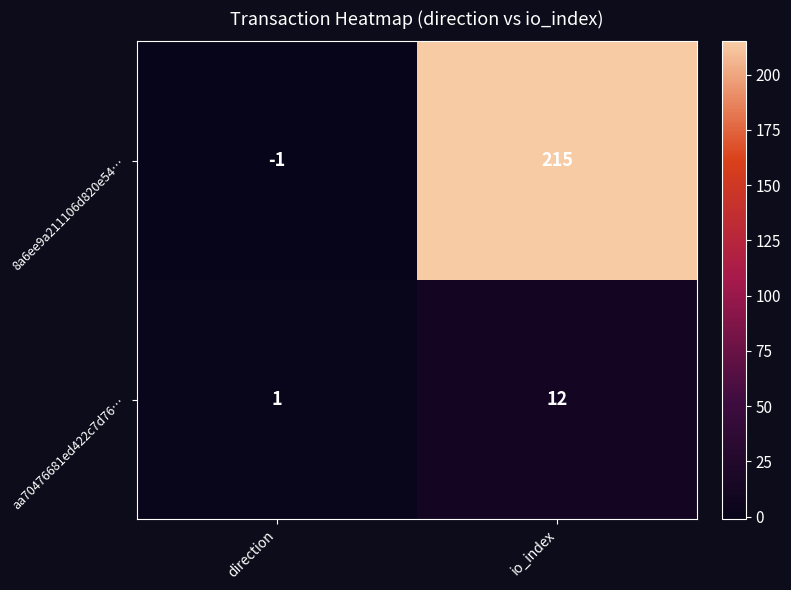

Reading left to right, list all the values displayed in this chart.

8a6ee9a211106d820e54…: direction=-1	io_index=215
aa70476681ed422c7d76…: direction=1	io_index=12